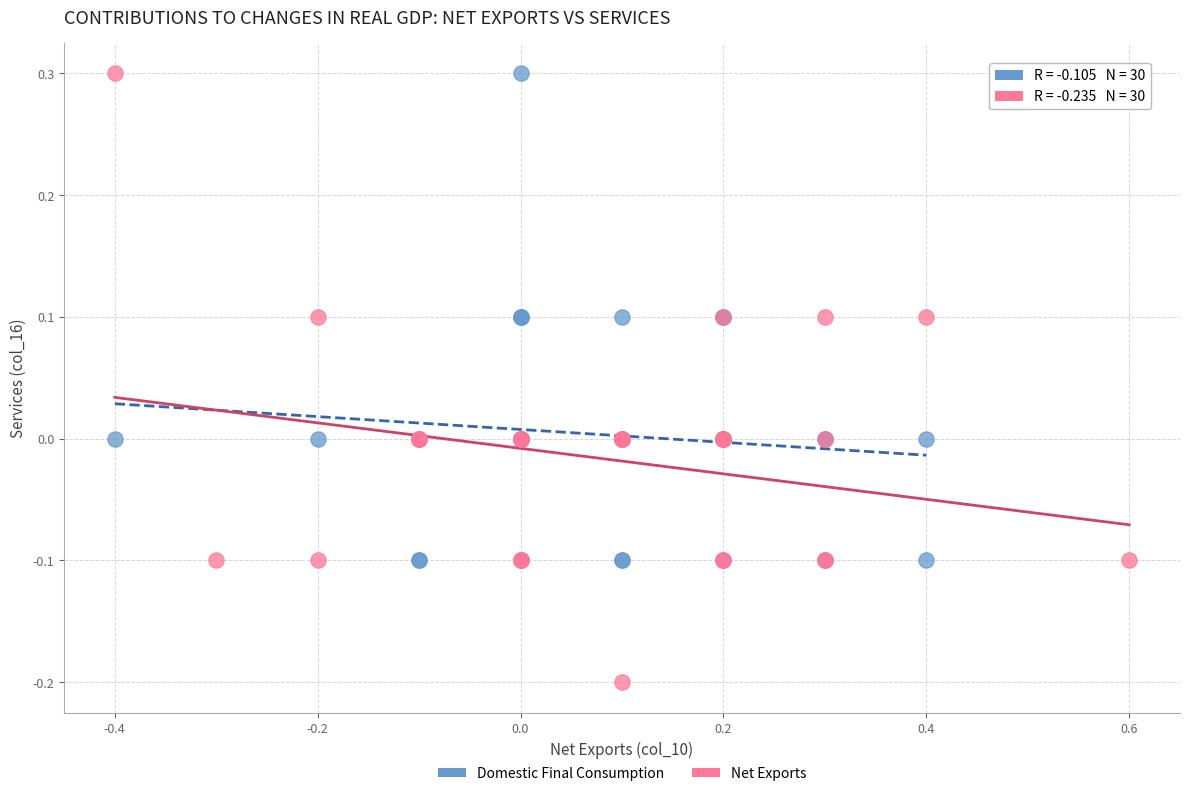

Which series contains the lowest Y value?

Net Exports